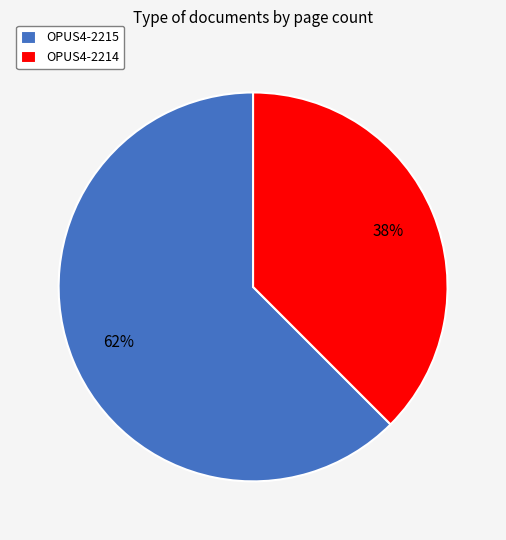

To the nearest percent, what percentage of the pie is OPUS4-2215?

62%